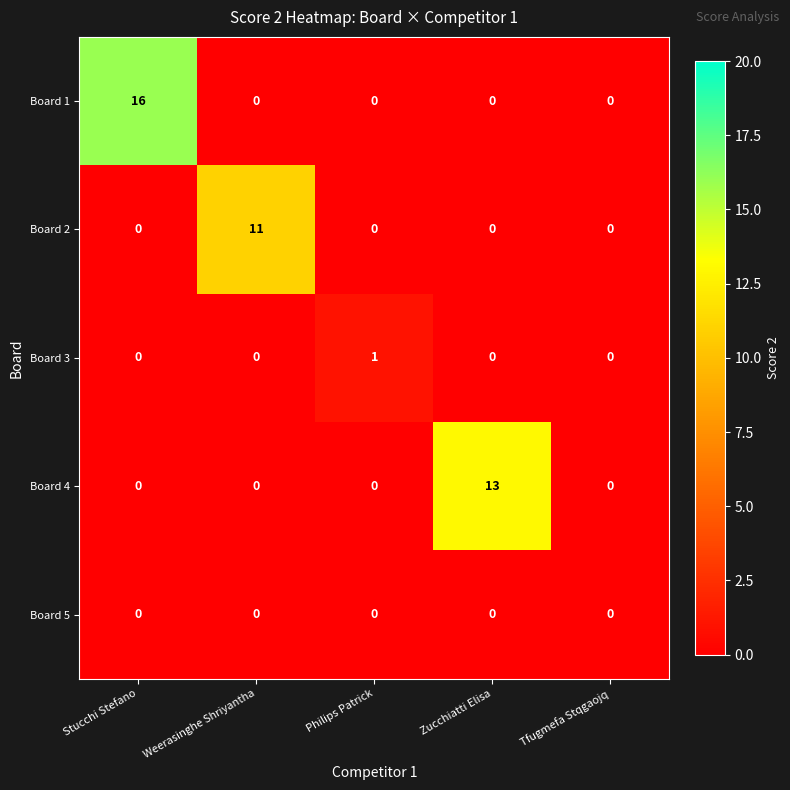

What is the spread (max minus min) of values at Zucchiatti Elisa?

13